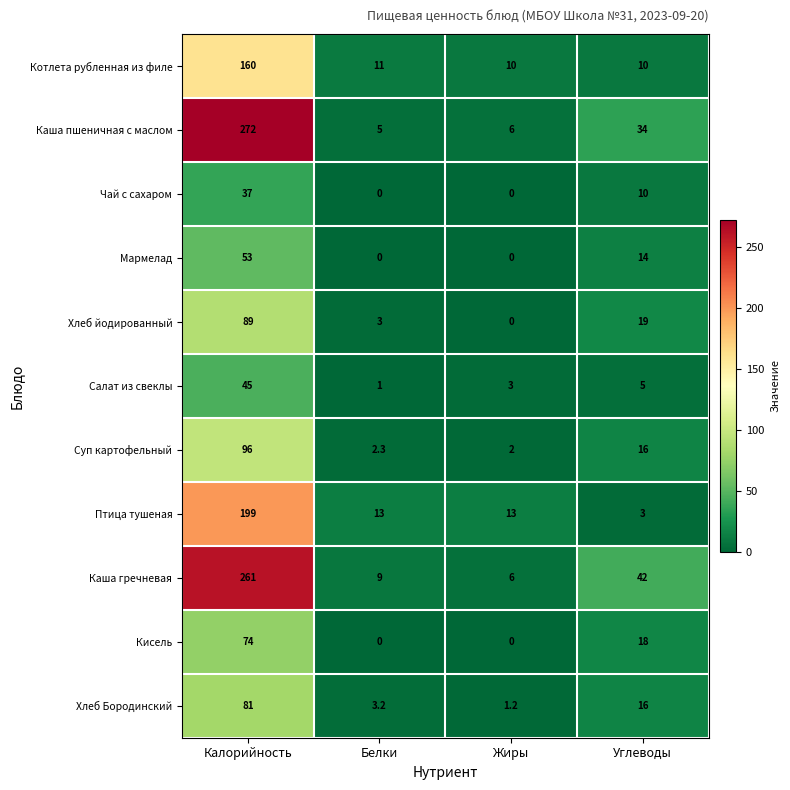

Count the number of data series in this chart.

11